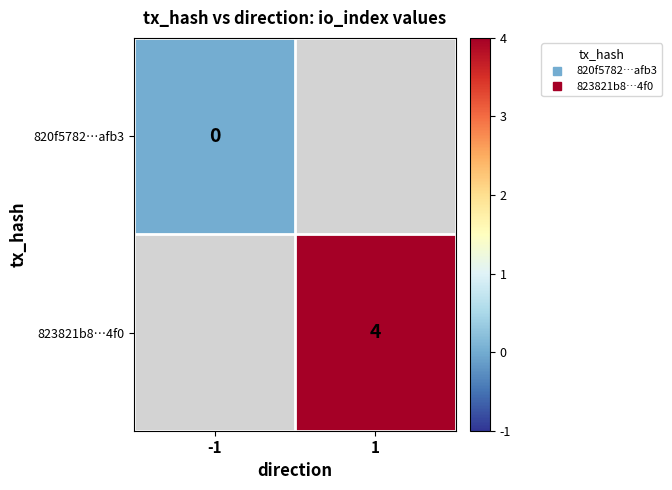

Where is 820f5782…afb3 nearest to the value 0?

-1